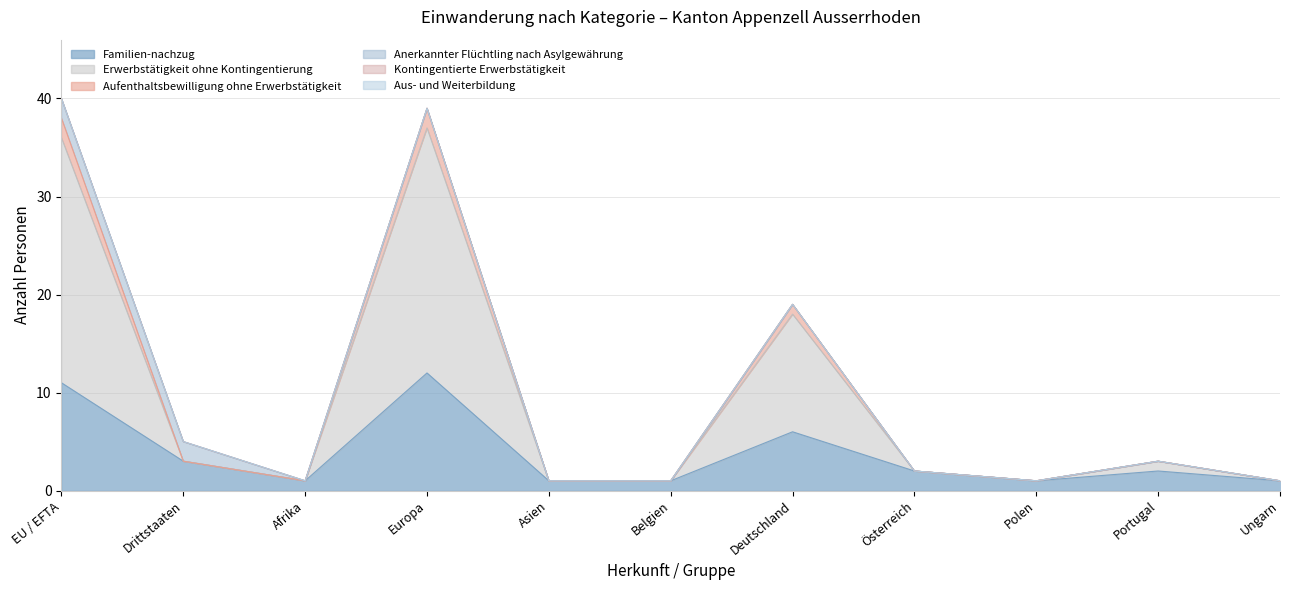

At which category does the chart reach its minimum across all series?

Afrika